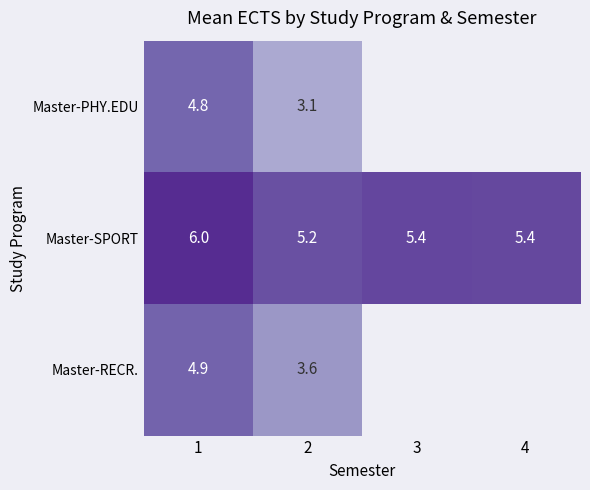

What is the sum of the Master-SPORT values at 1 and 2?

11.2